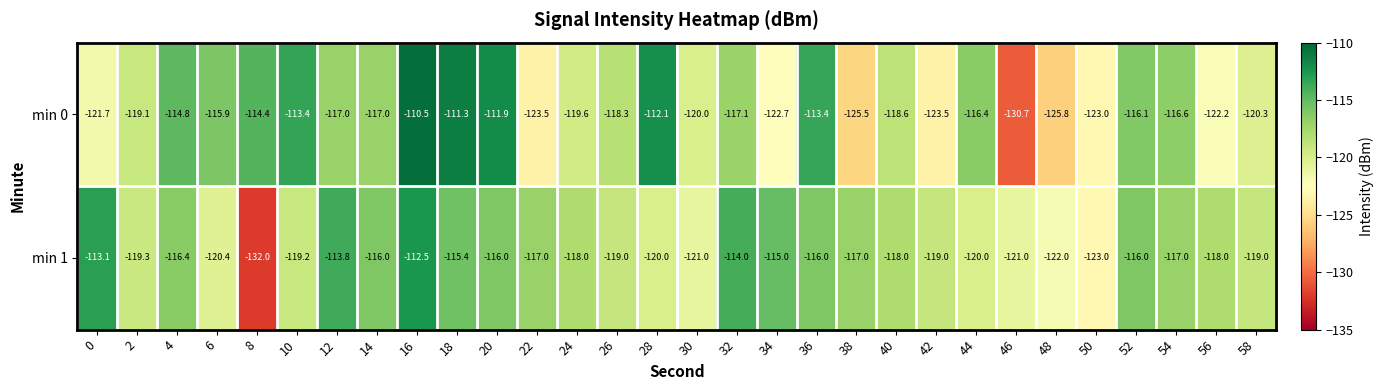

What is the average value of the min 1 series?

-118.1